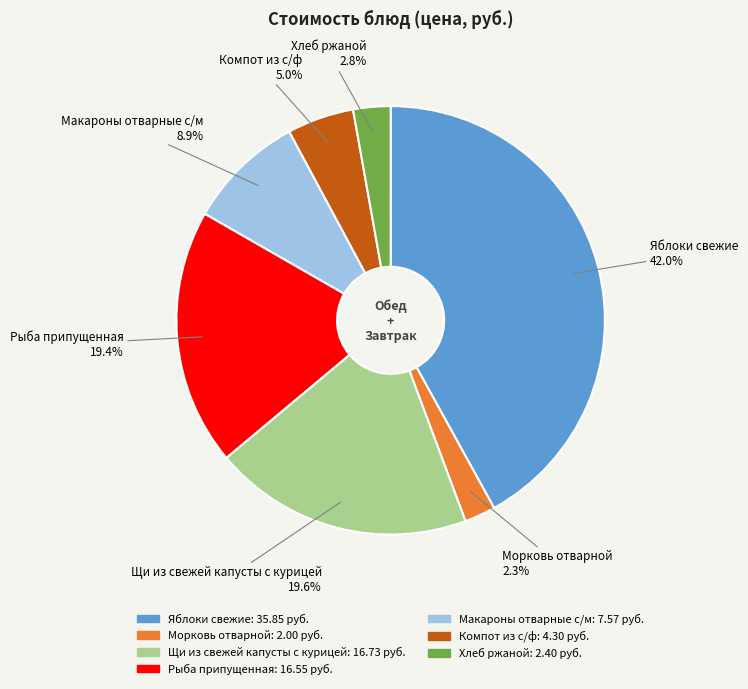

Which slice is the largest?

Яблоки свежие